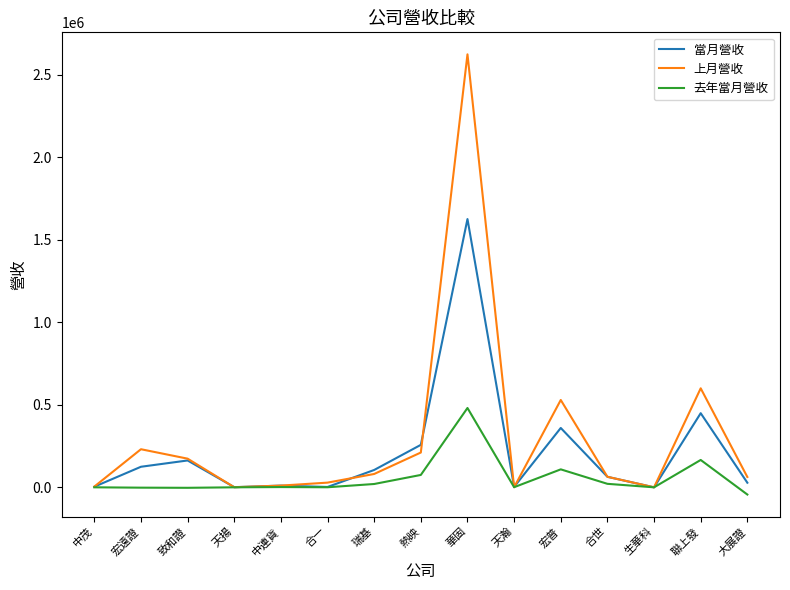

At which category does the chart reach its minimum across all series?

大展證